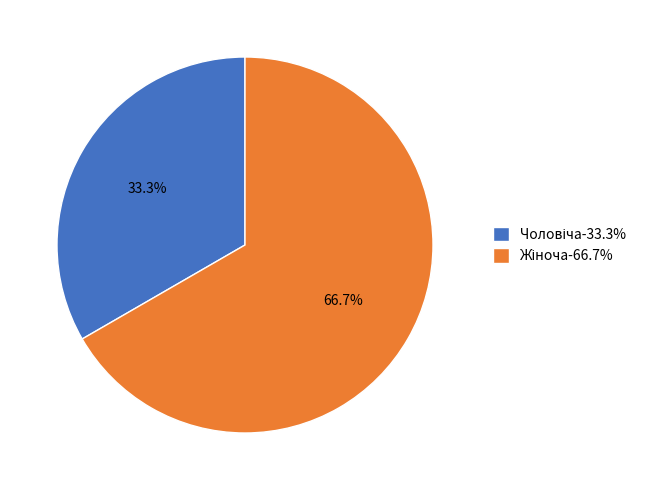

Does any single category account for the majority?

Yes